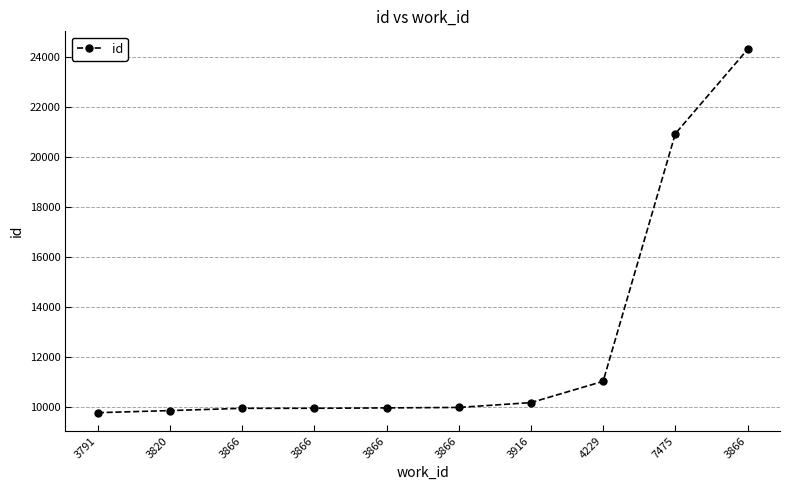

Reading left to right, what are all the values shown in this chart?

9756	9840	9930	9932	9947	9966	10160	11013	20938	24314